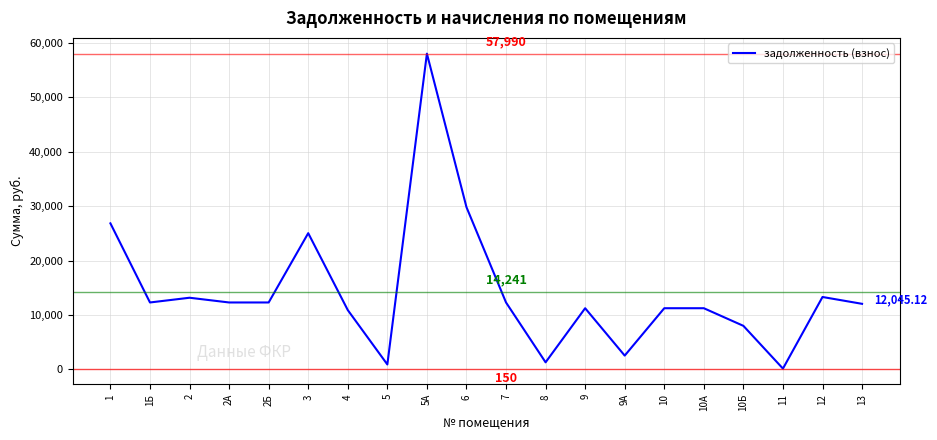

How many lines are shown in the chart?

1